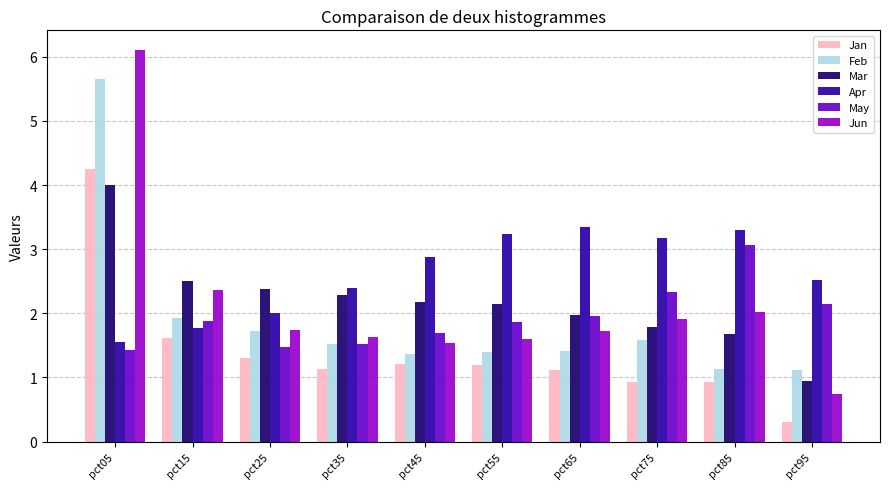

At which category is the sum across all series the highest?

pct05